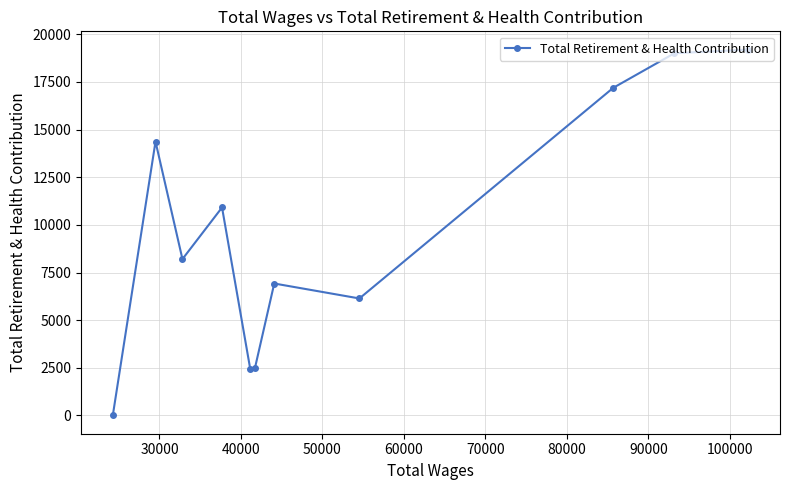

What is the difference between the maximum and minimum values?

19199